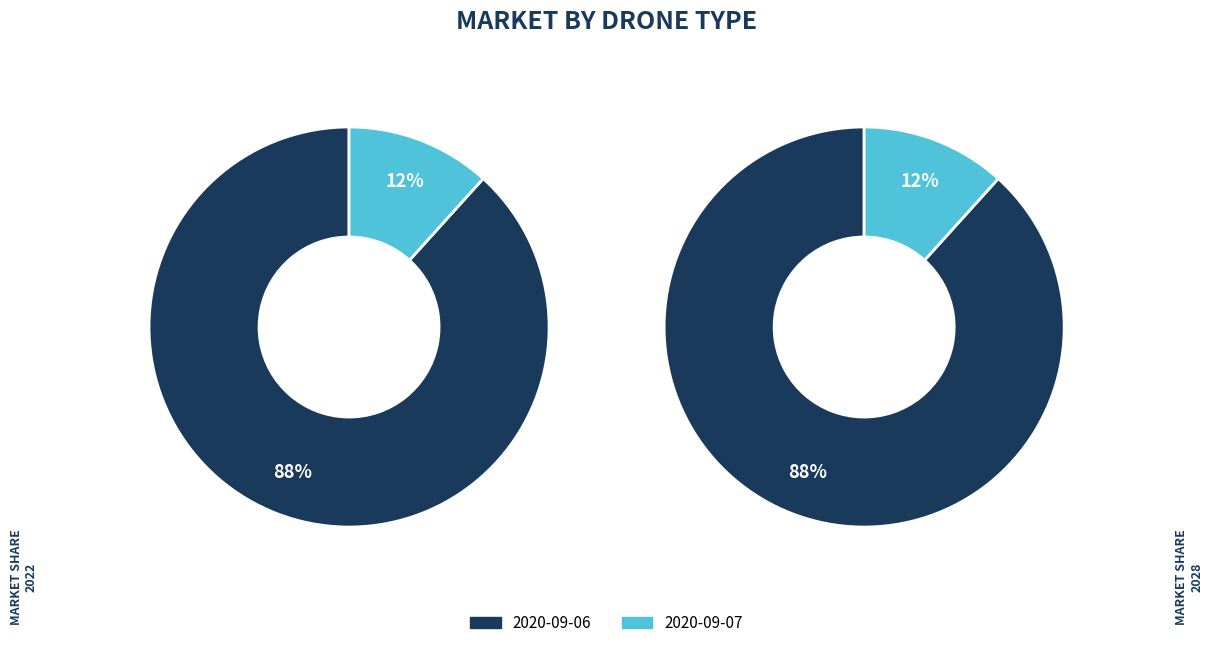

How many segments does this pie chart have?

2